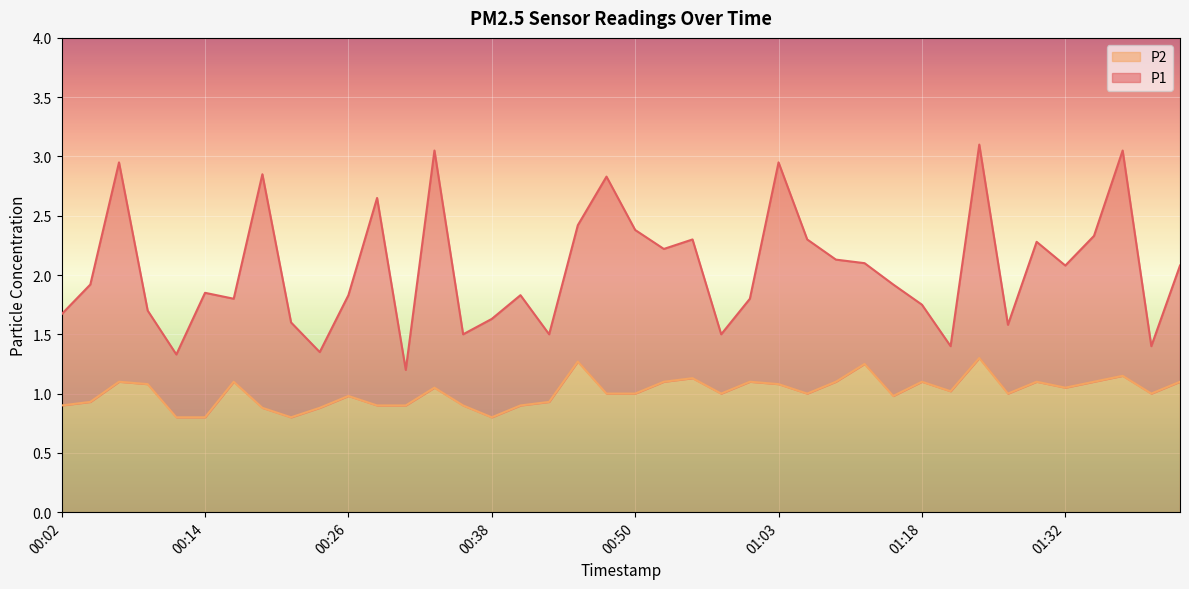

What is the label of the 9th point from the left?

00:21